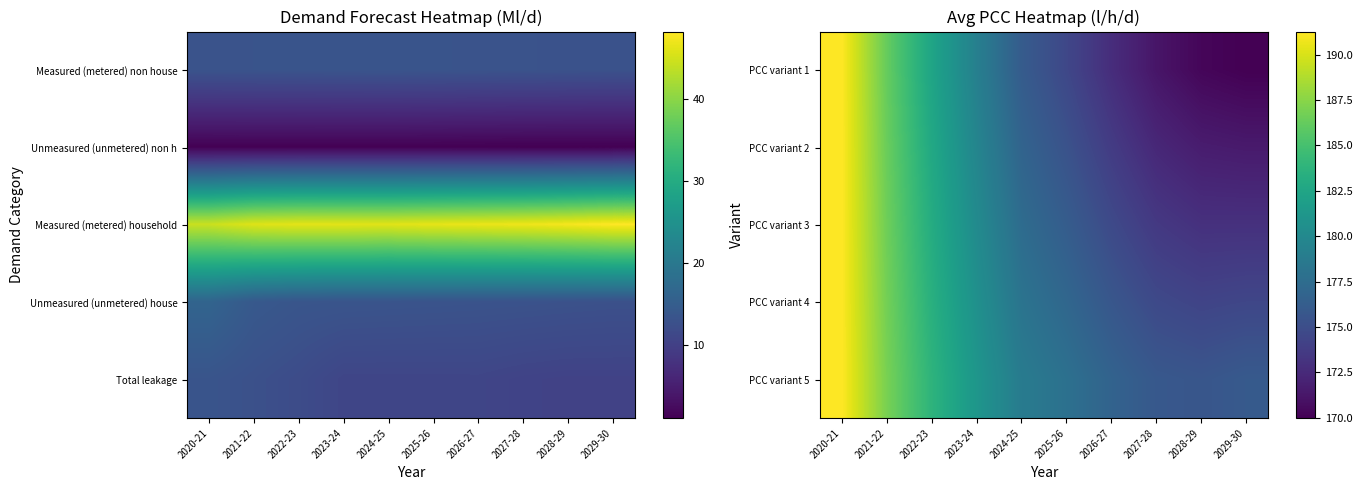

Rank the categories by PCC variant 2 value from highest to lowest.

2020-21, 2021-22, 2022-23, 2023-24, 2024-25, 2025-26, 2026-27, 2027-28, 2028-29, 2029-30